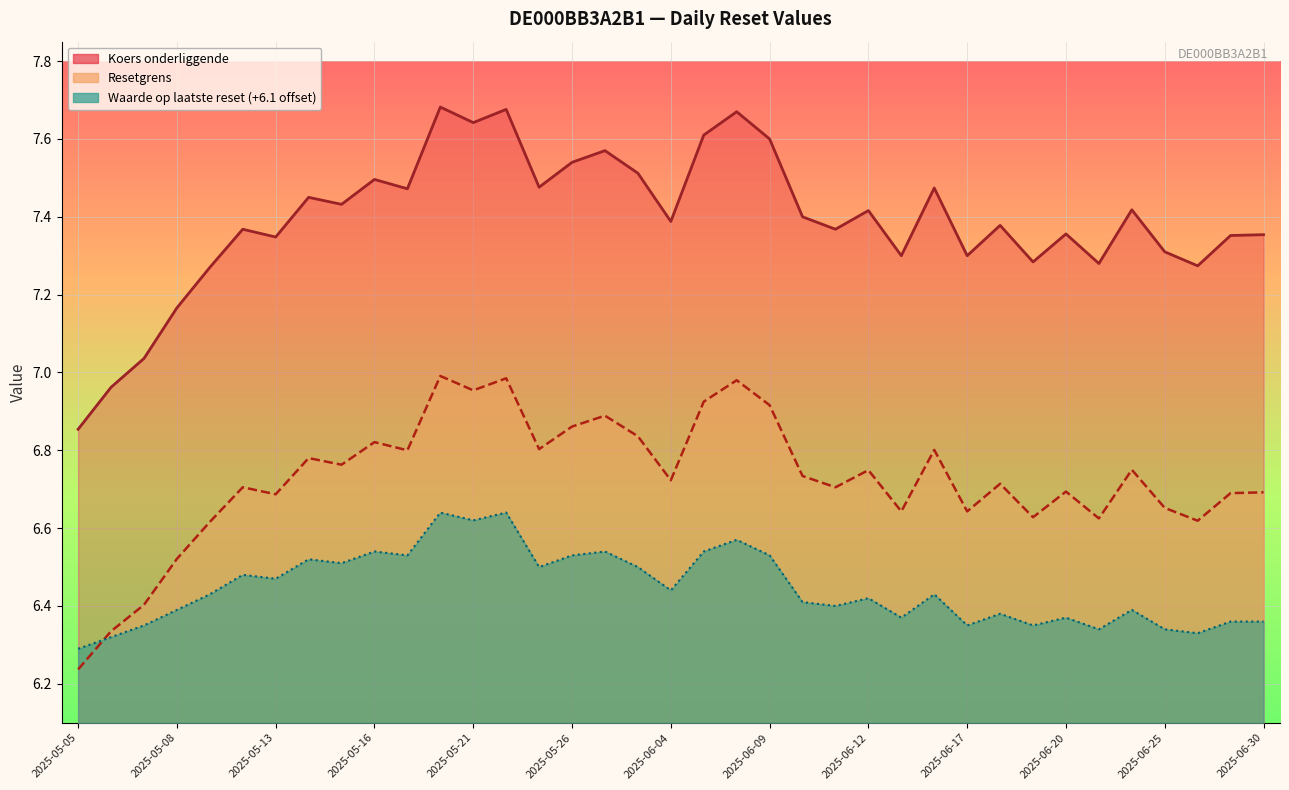

True or false: Waarde op laatste reset has more than 2 interior local peaks.

True